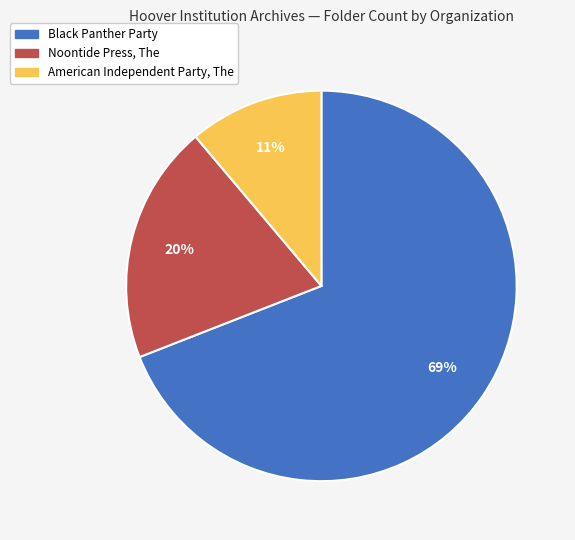

What is the smallest slice in the pie chart?

American Independent Party, The